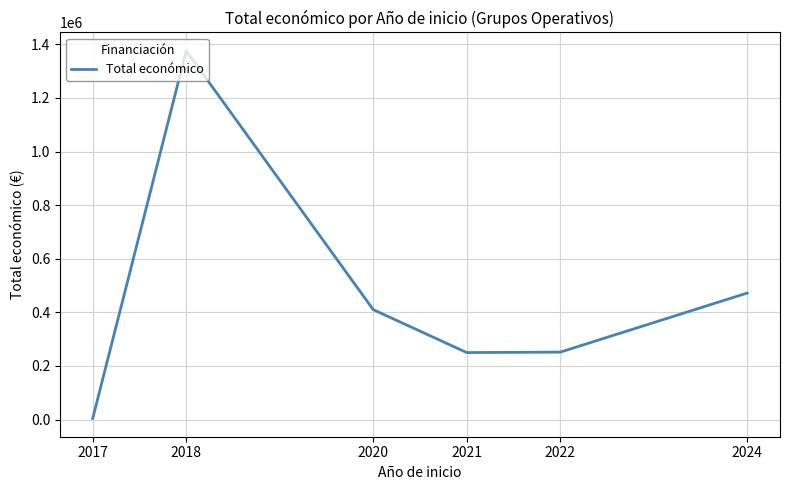

Approximately how many times larger is the value at 2018 compared to 2021?

5.5